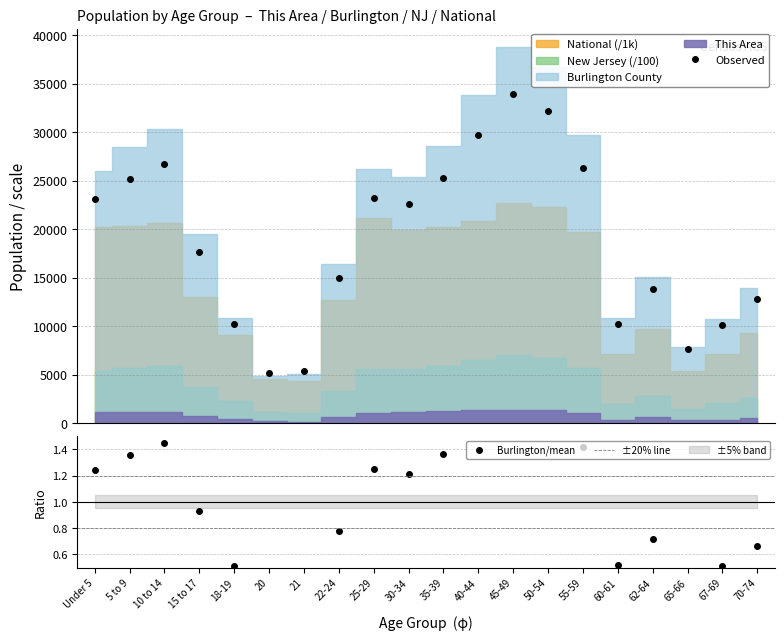

At which category does the chart reach its minimum across all series?

20